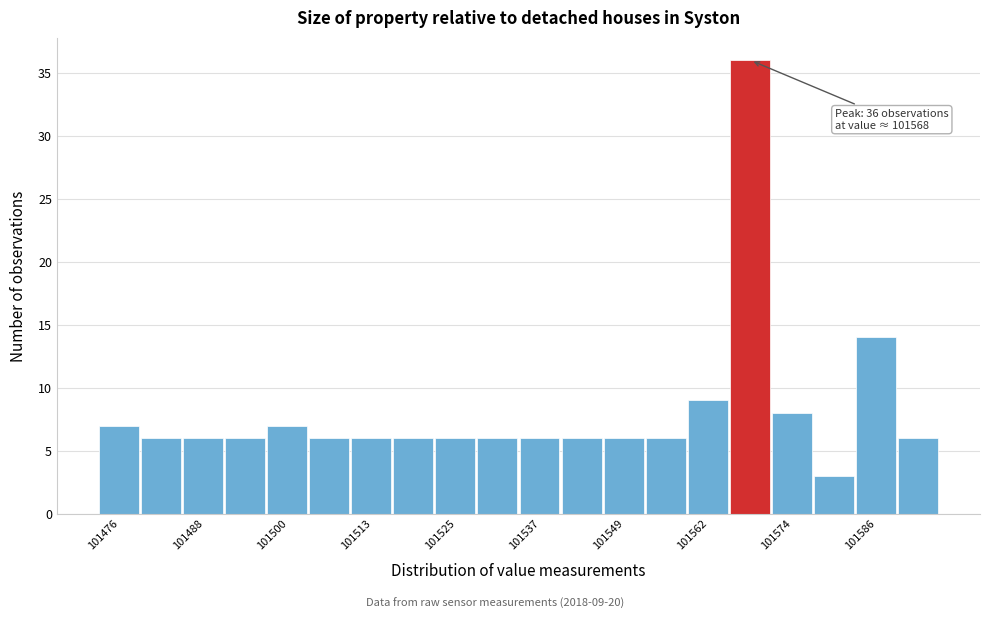

Around what value on the x-axis is the tallest bar? Give the approximate position of its centre, as read against the axis.

101568